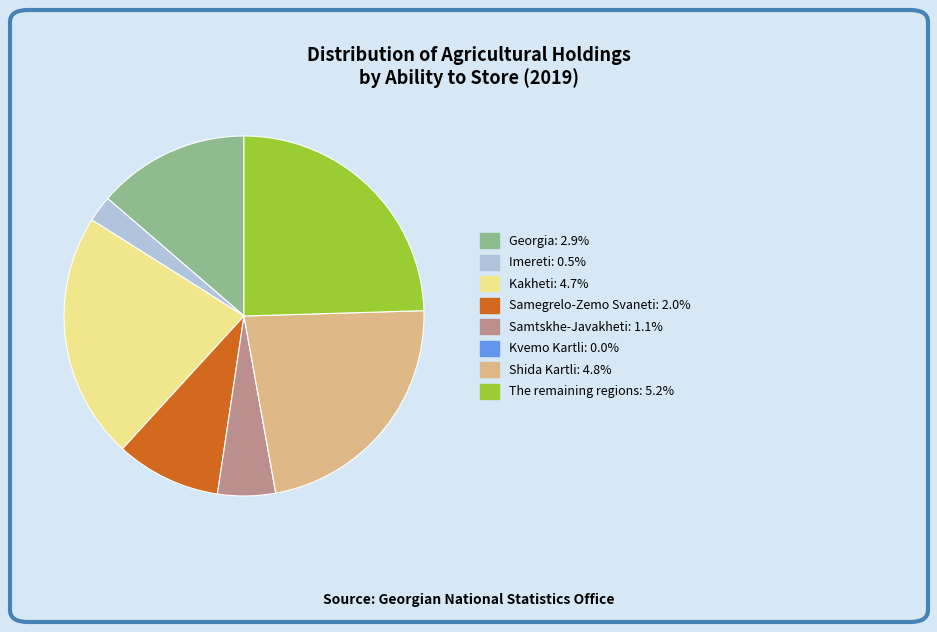

Is there a majority slice in this chart?

No